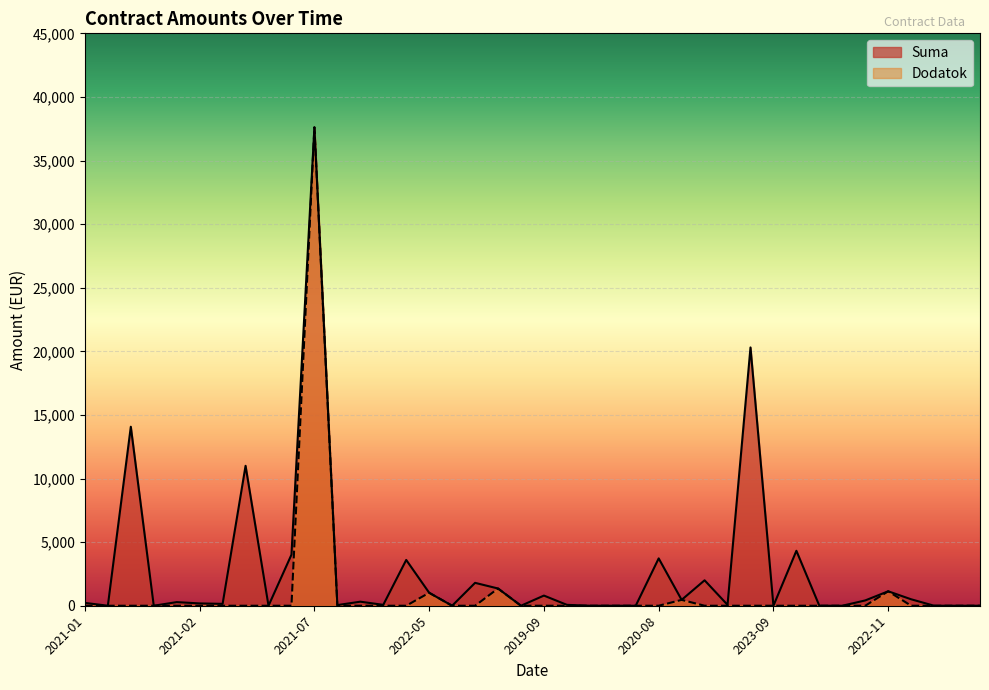

How many interior local peaks does the Dodatok series have?

5